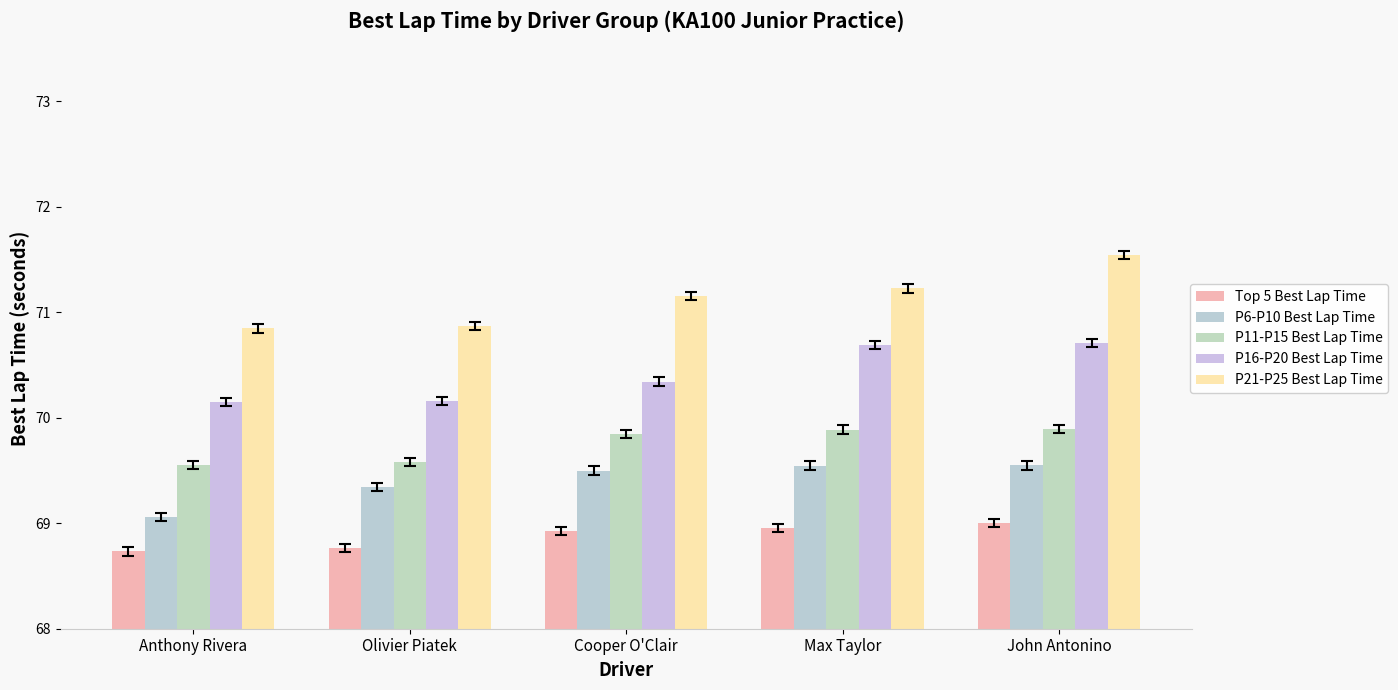

What is the difference between the highest and lowest values at Olivier Piatek?

2.1